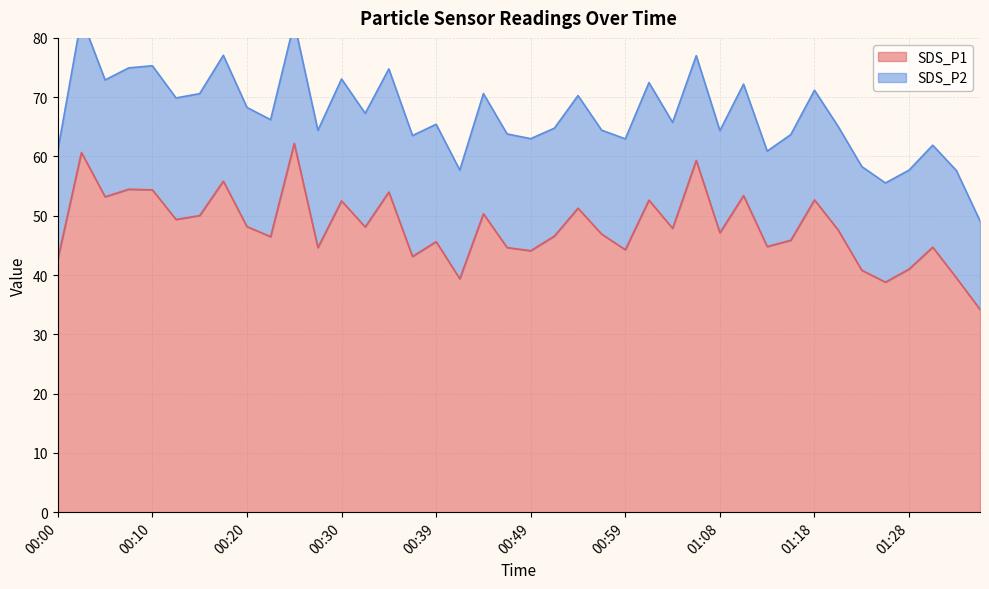

At which label is the value closest to 48?

00:32